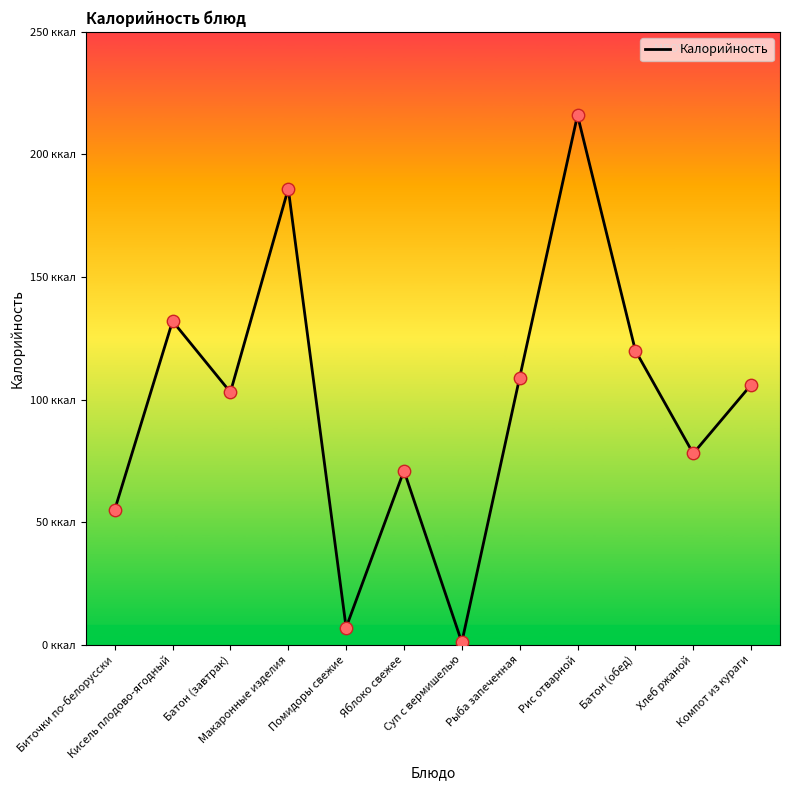

Does the chart have visible grid lines?

No